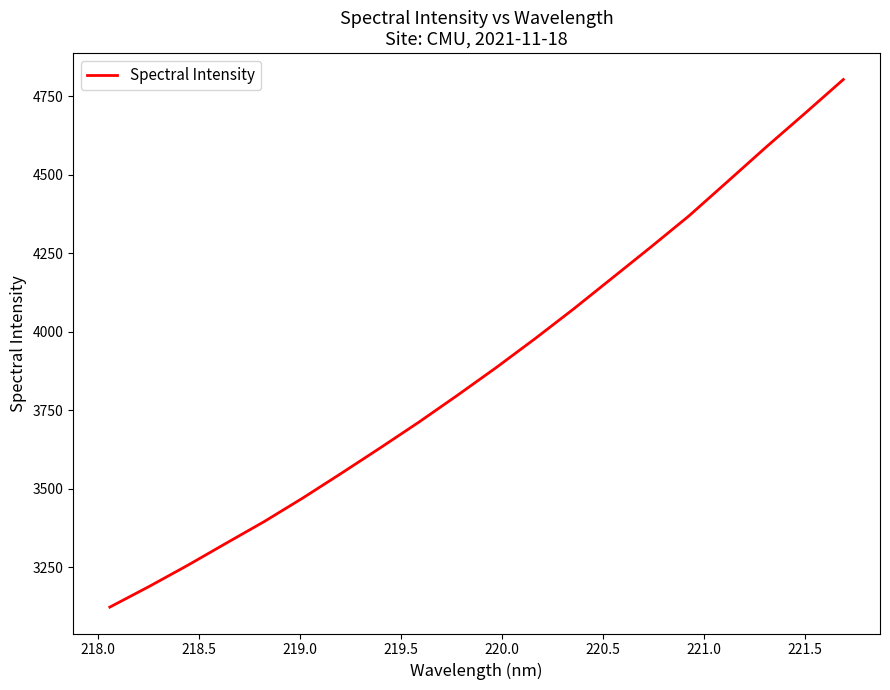

What is the greatest value displayed?

4803.8